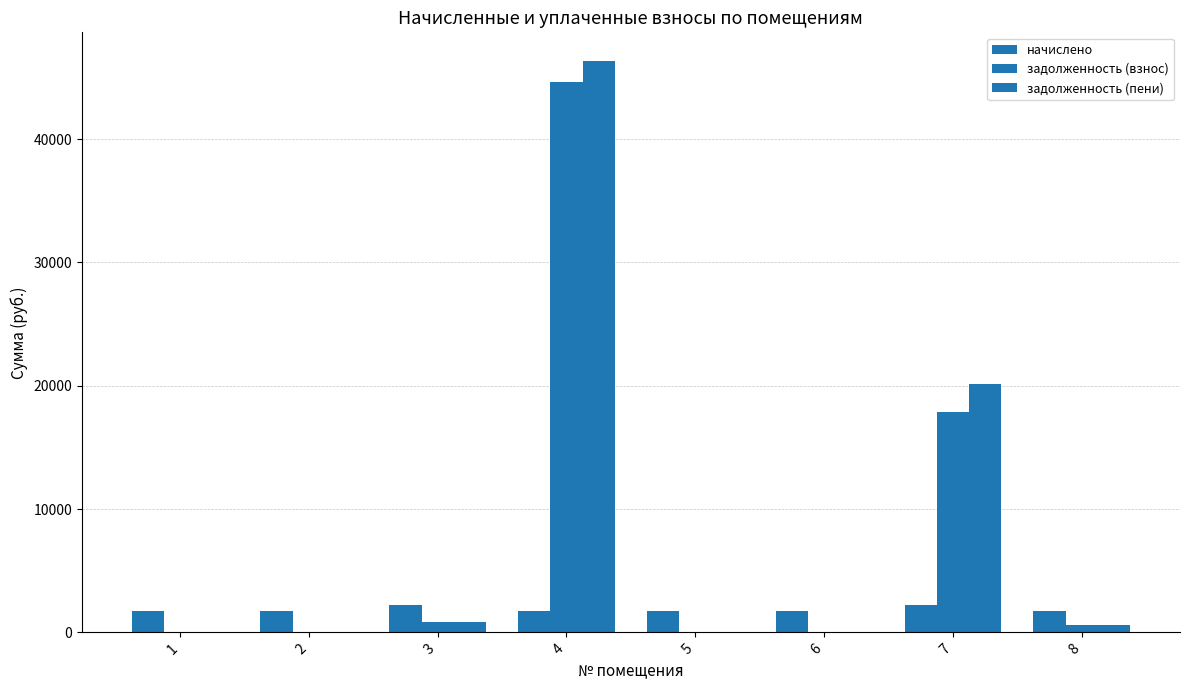

Does the chart contain stacked bars?

No